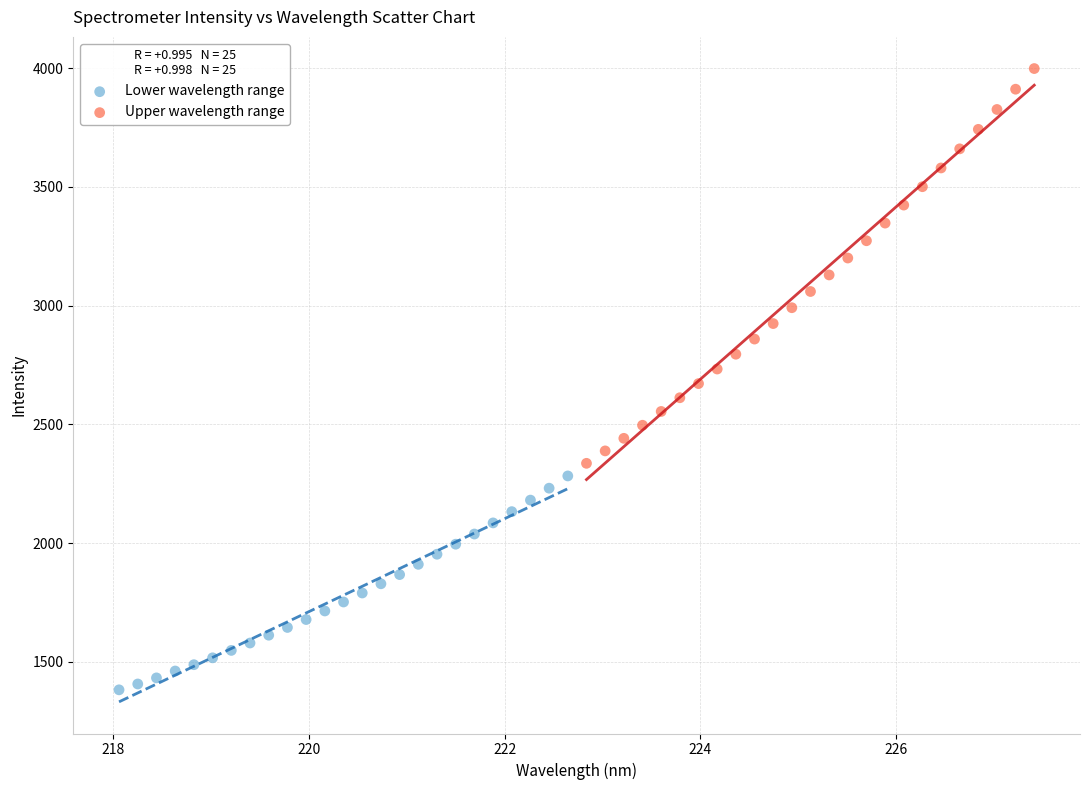

Which series reaches the maximum Y coordinate?

Upper wavelength range